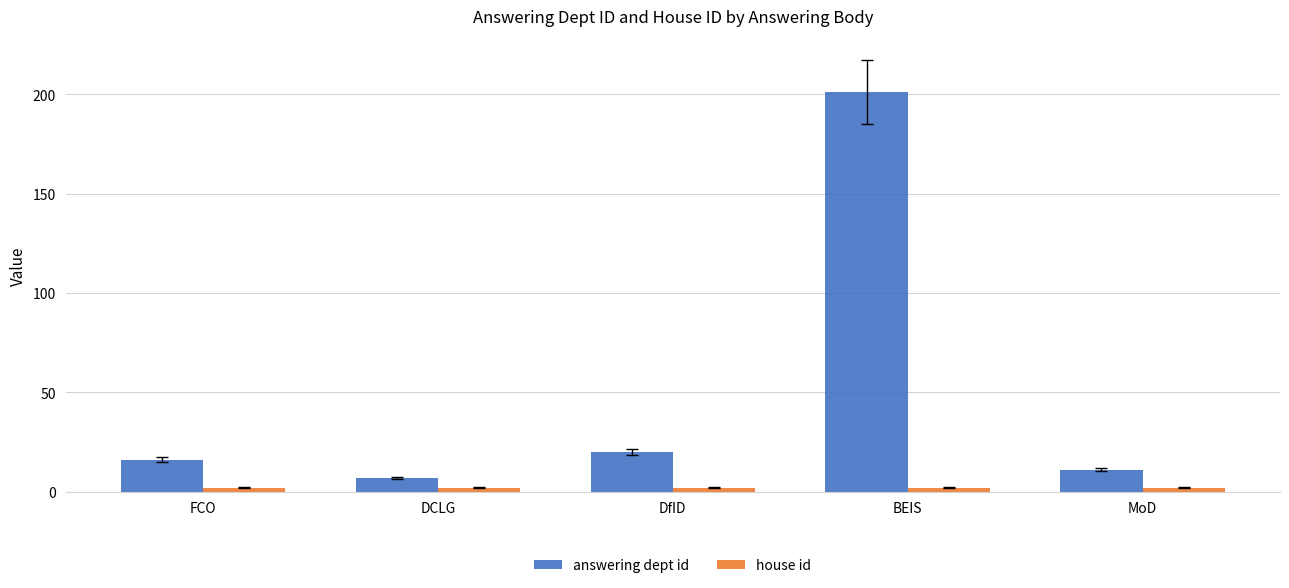

What is the difference between the maximum and minimum values in the answering dept id series?

194